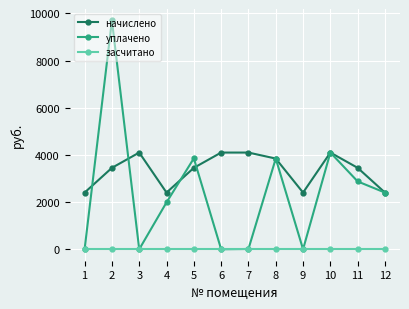

True or false: засчитано and начислено intersect in this chart.

False